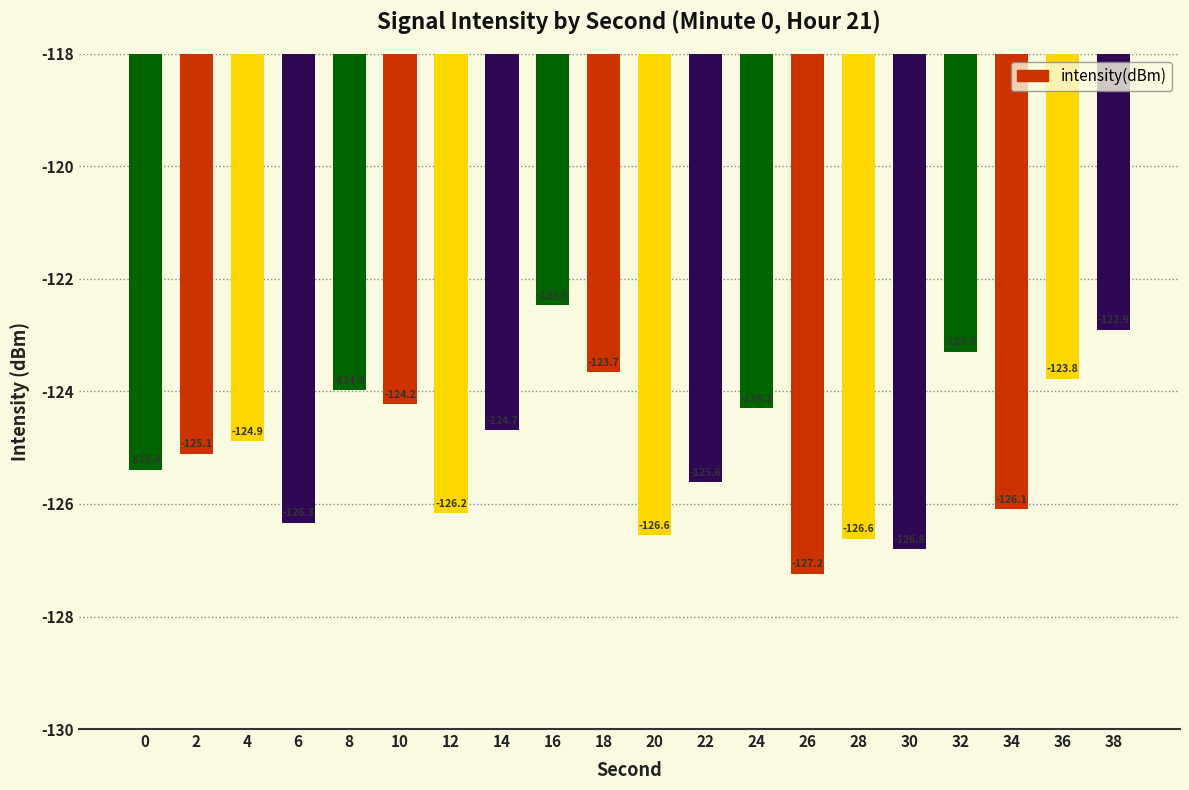

What is the value of the 1st bar from the left?

-125.4